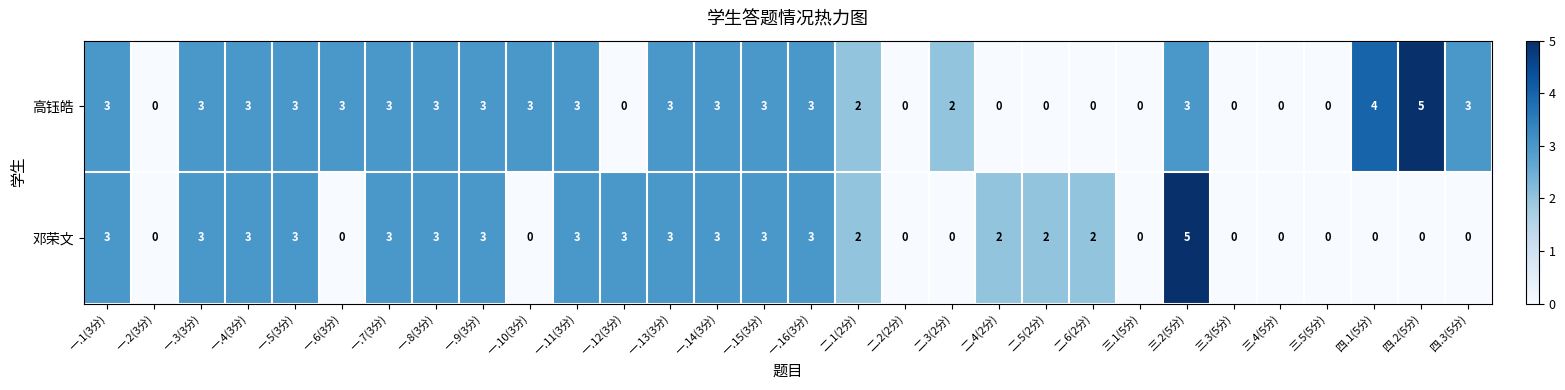

Which series has the largest total across all categories?

高钰皓